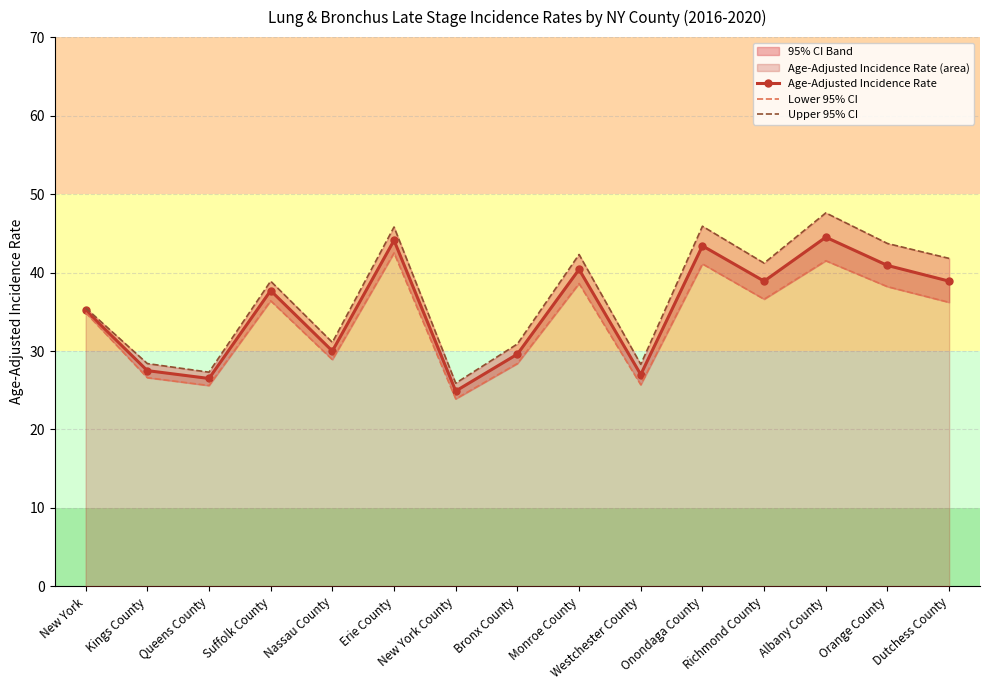

How many interior local peaks does the Upper 95% CI series have?

5